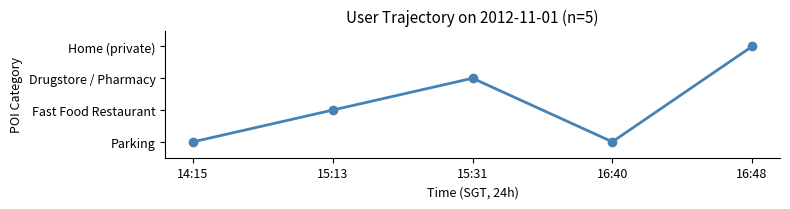

Does the chart display data point markers on the line(s)?

Yes